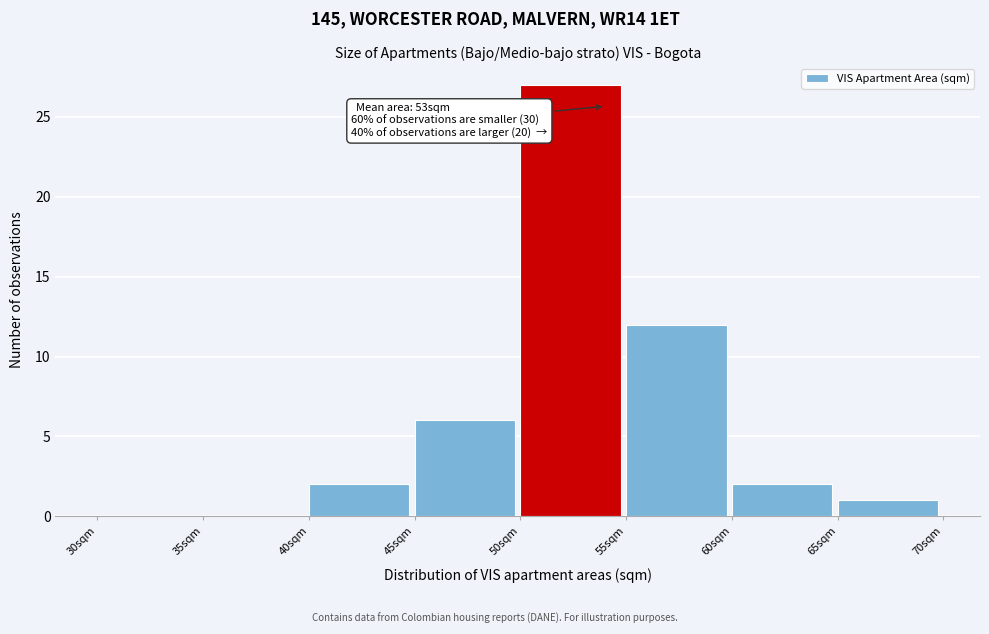

Over which range of the x-axis is the bar tallest?

50 to 55